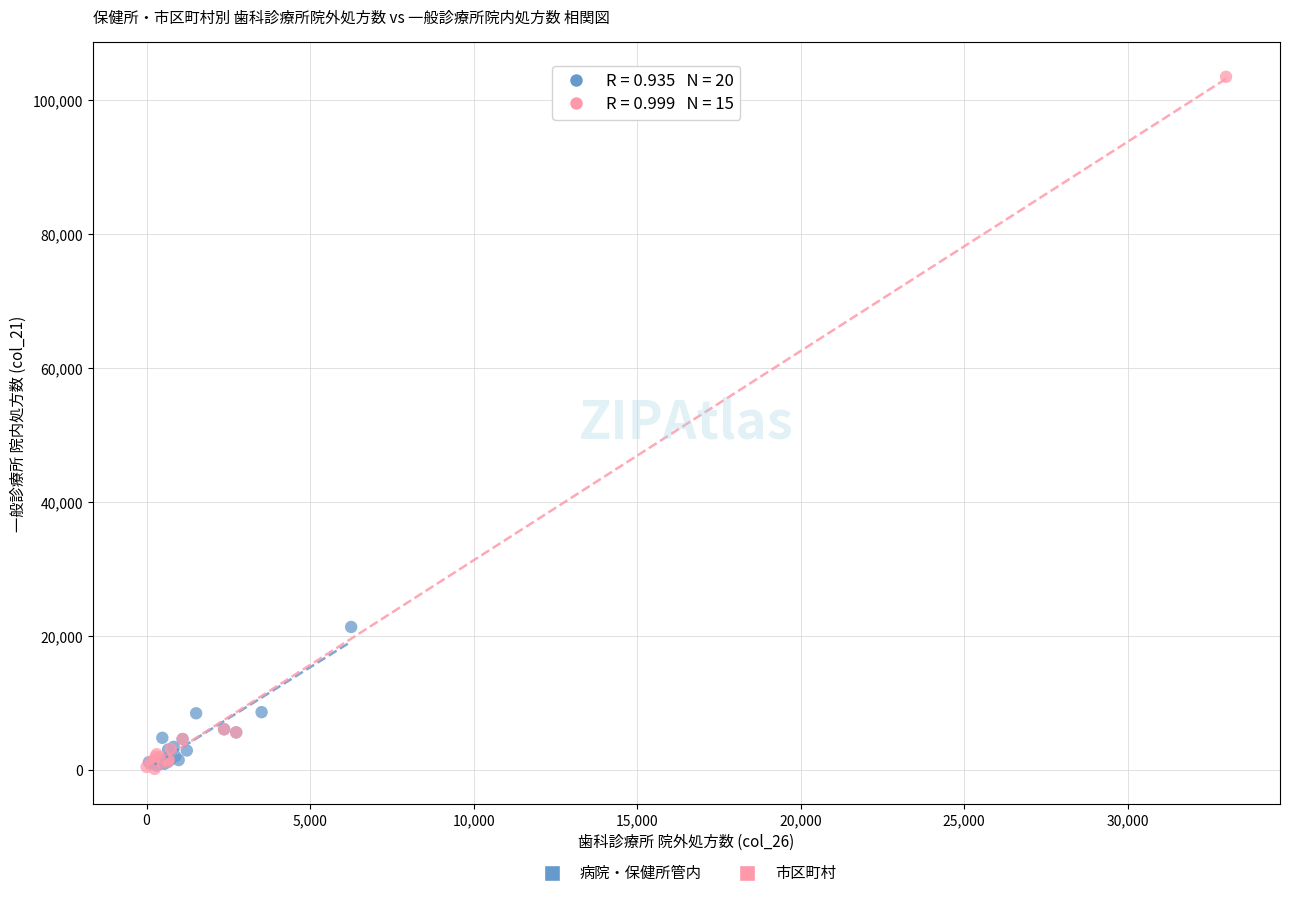

Which series has the largest Y range (max minus min)?

市区町村